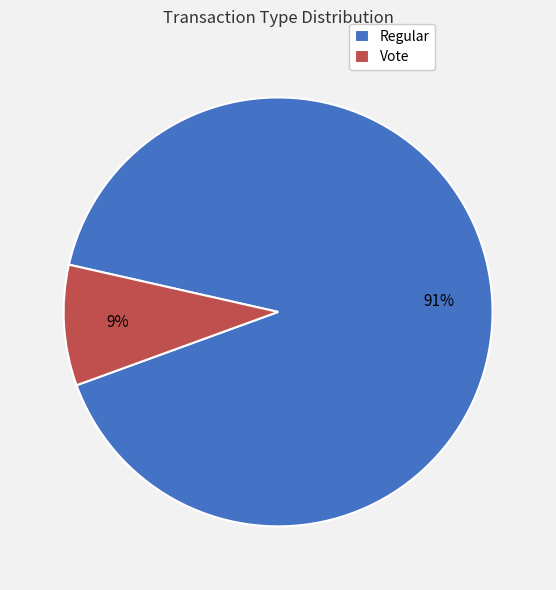

True or false: Vote accounts for 1% of the total.

False